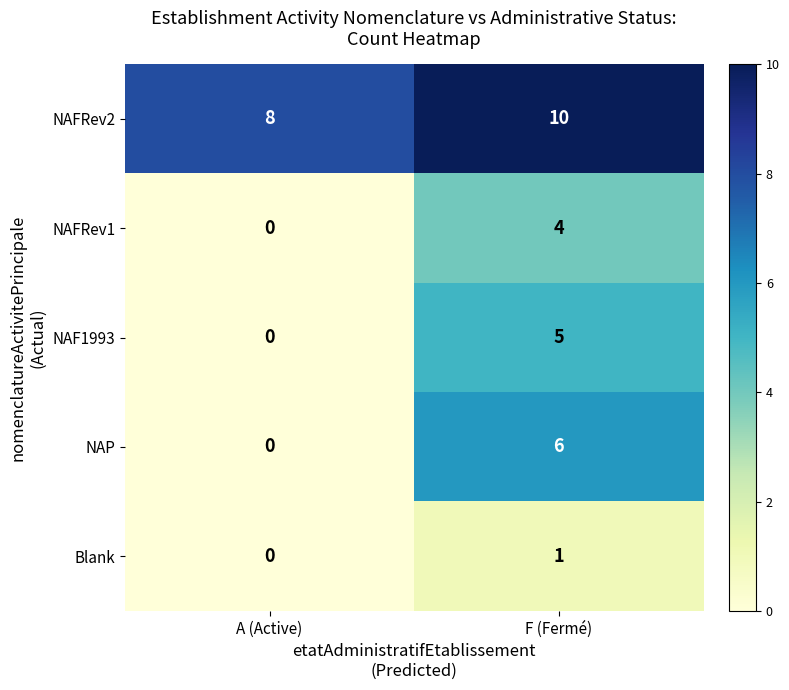

What value does the NAFRev2 series have at A (Active)?

8